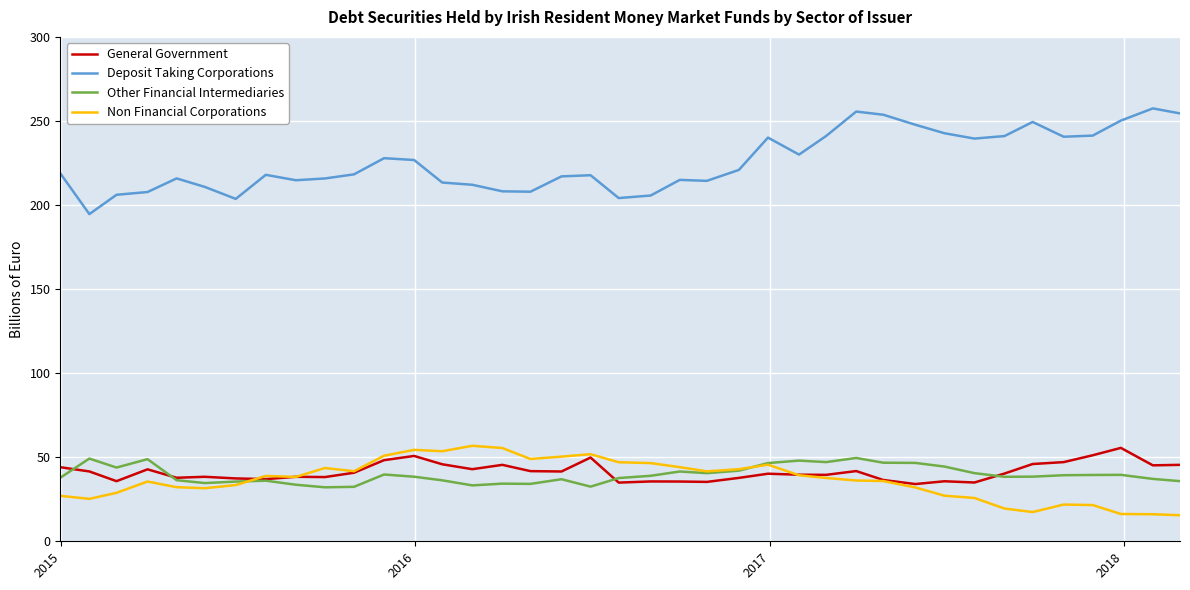

True or false: Other Financial Intermediaries and Deposit Taking Corporations intersect in this chart.

False